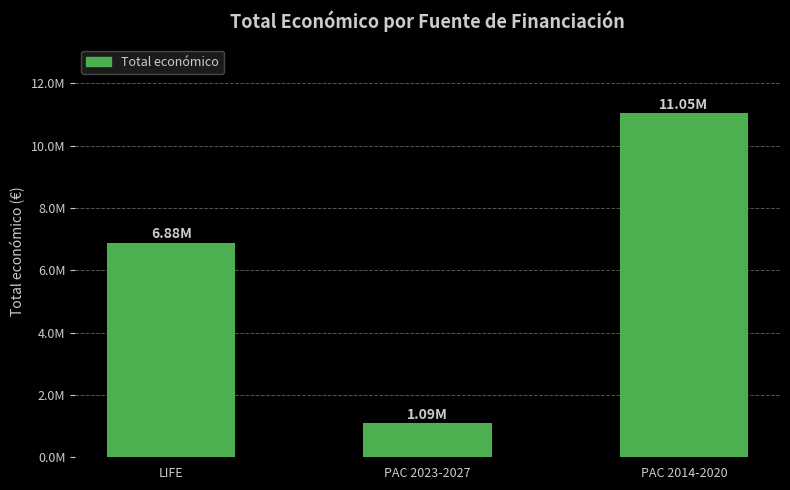

What is the difference between the maximum and second lowest values?

4163689